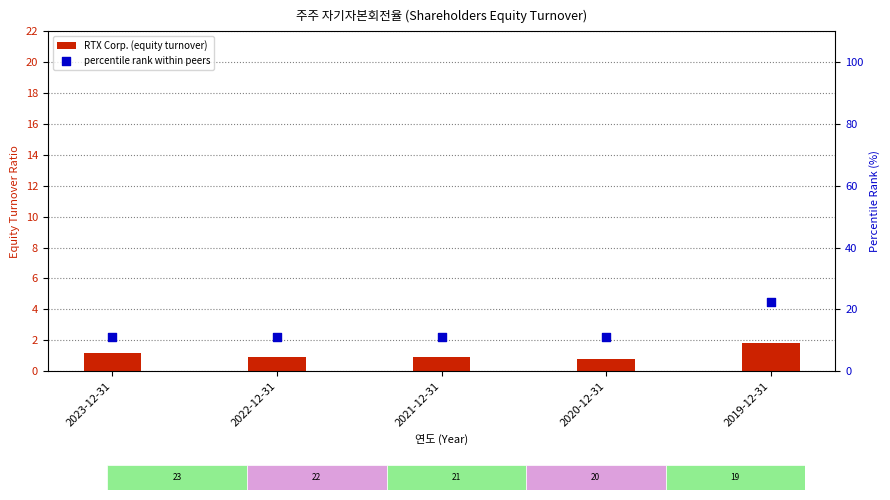

What are all the series names shown in the legend?

RTX Corp. (equity turnover), percentile rank within peers